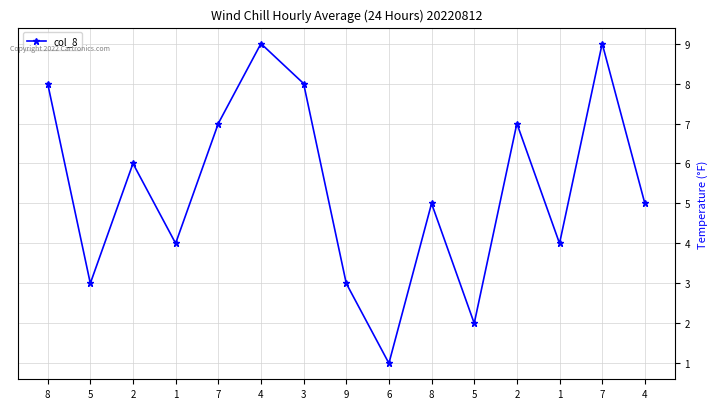

How many lines are shown in the chart?

1